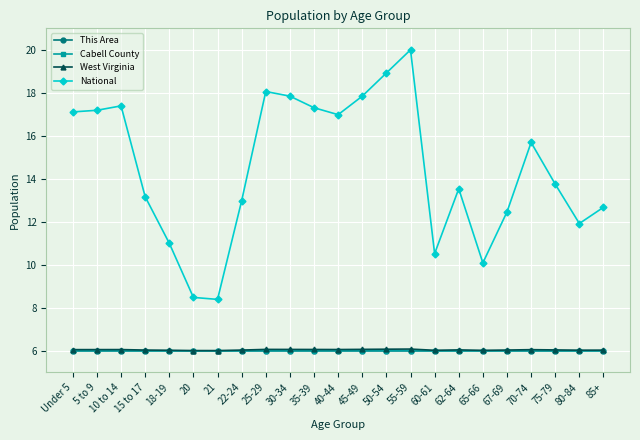

Is the value of This Area at 15 to 17 greater than the value of National at 10 to 14?

No